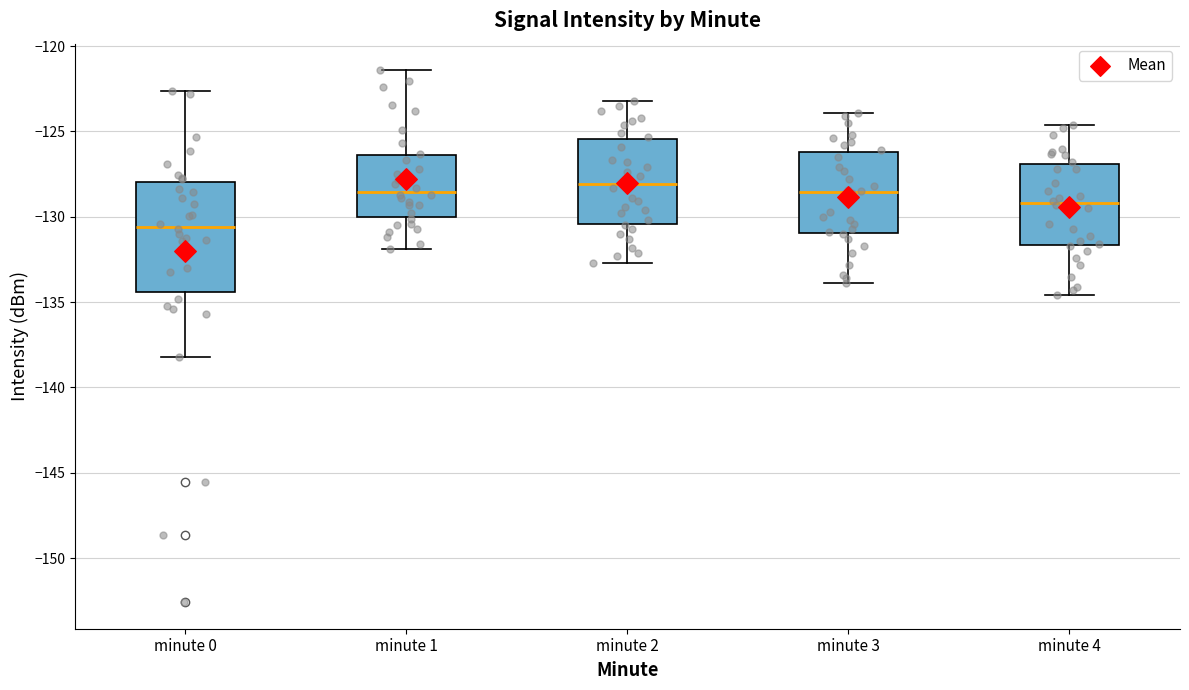

Reading left to right, read every box against the y-axis: the position of its median line, the range the box covers, and the ends of its whiskers. The values are not printed on the chart, so give them approximately, as read against the axis.

minute 0: median -130.5, box -134.5 to -128.0, whiskers -138.0 to -122.5
minute 1: median -128.5, box -130.0 to -126.5, whiskers -132.0 to -121.5
minute 2: median -128.0, box -130.5 to -125.5, whiskers -132.5 to -123.0
minute 3: median -128.5, box -131.0 to -126.0, whiskers -134.0 to -124.0
minute 4: median -129.0, box -131.5 to -127.0, whiskers -134.5 to -124.5